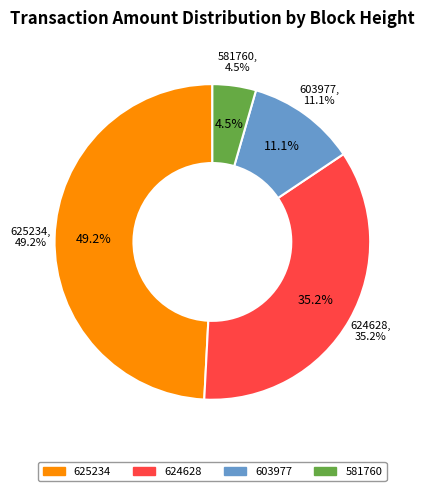

To the nearest percent, what is the difference between the 625234 and 624628 slice percentages?

14%